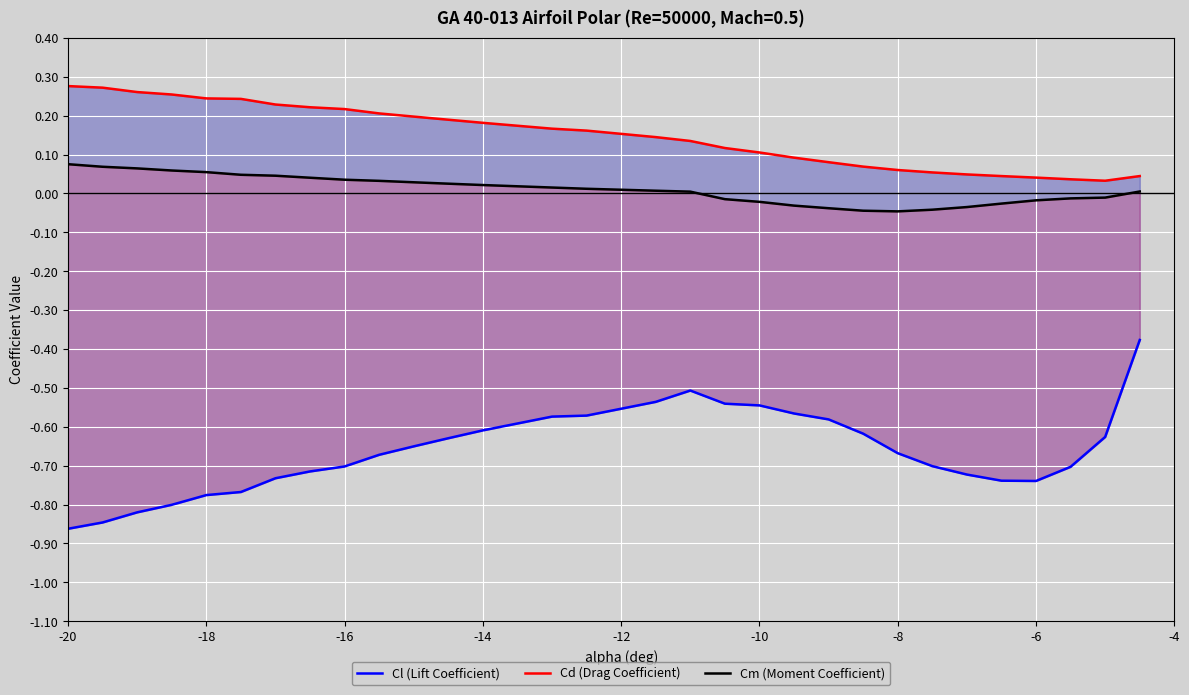

How many values in Cm (Moment Coefficient) are above zero?

18